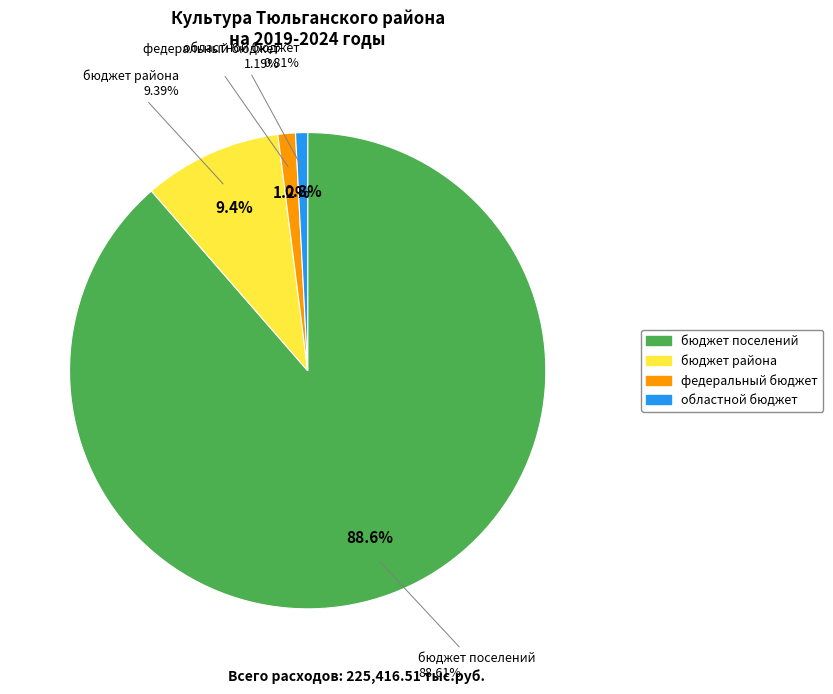

To the nearest percent, what portion does бюджет поселений represent?

89%